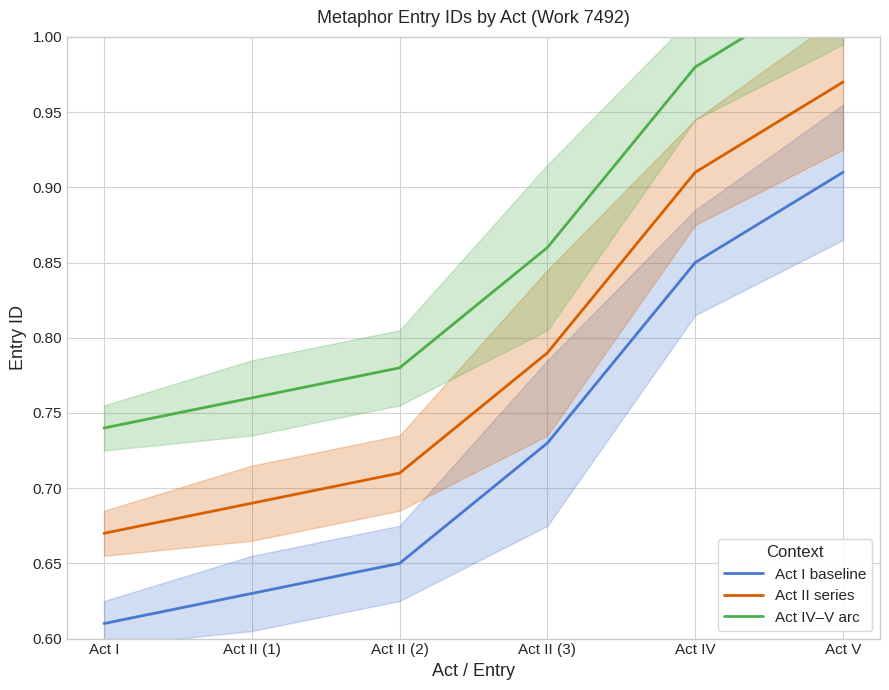

The value of Act I baseline at Act II (3) is 1.1. True or false?

False